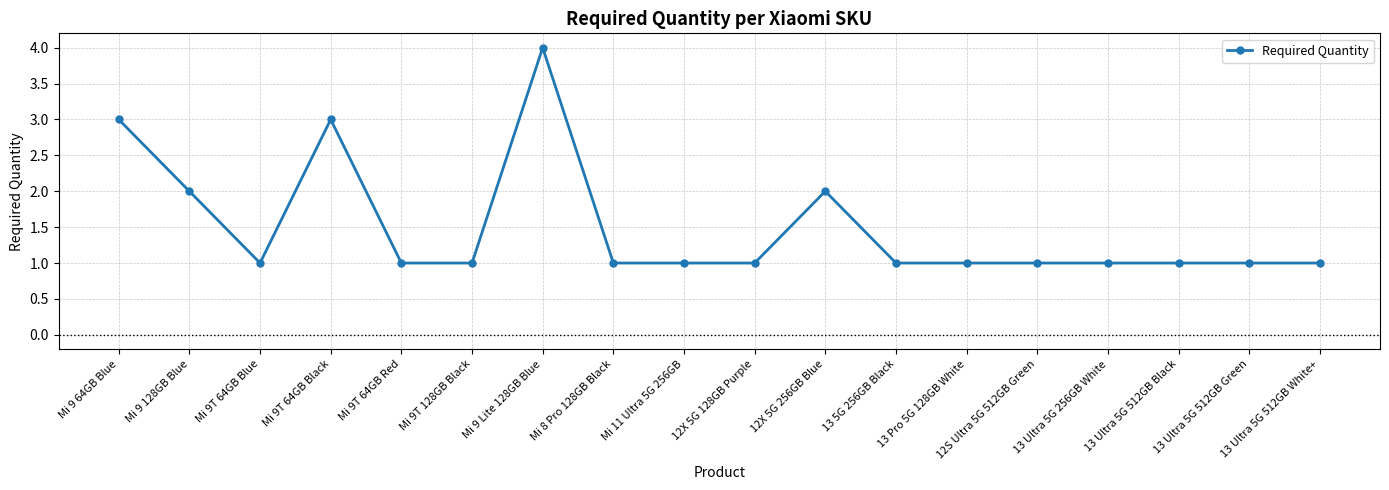

Is it true that the value at Mi 11 Ultra 5G 256GB is 1?

True